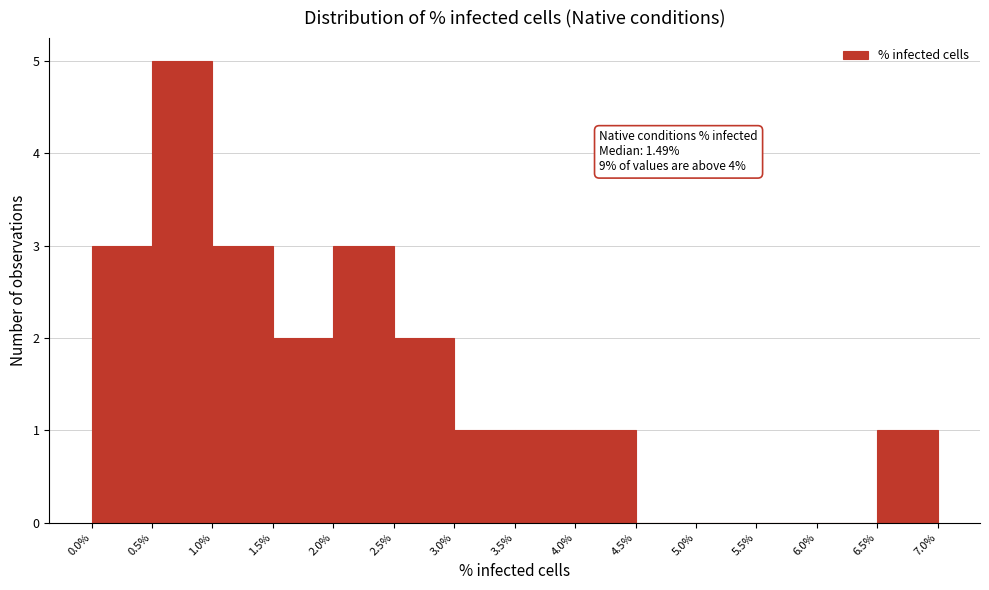

Over which range of the x-axis is the bar tallest?

0.5% to 1.0%